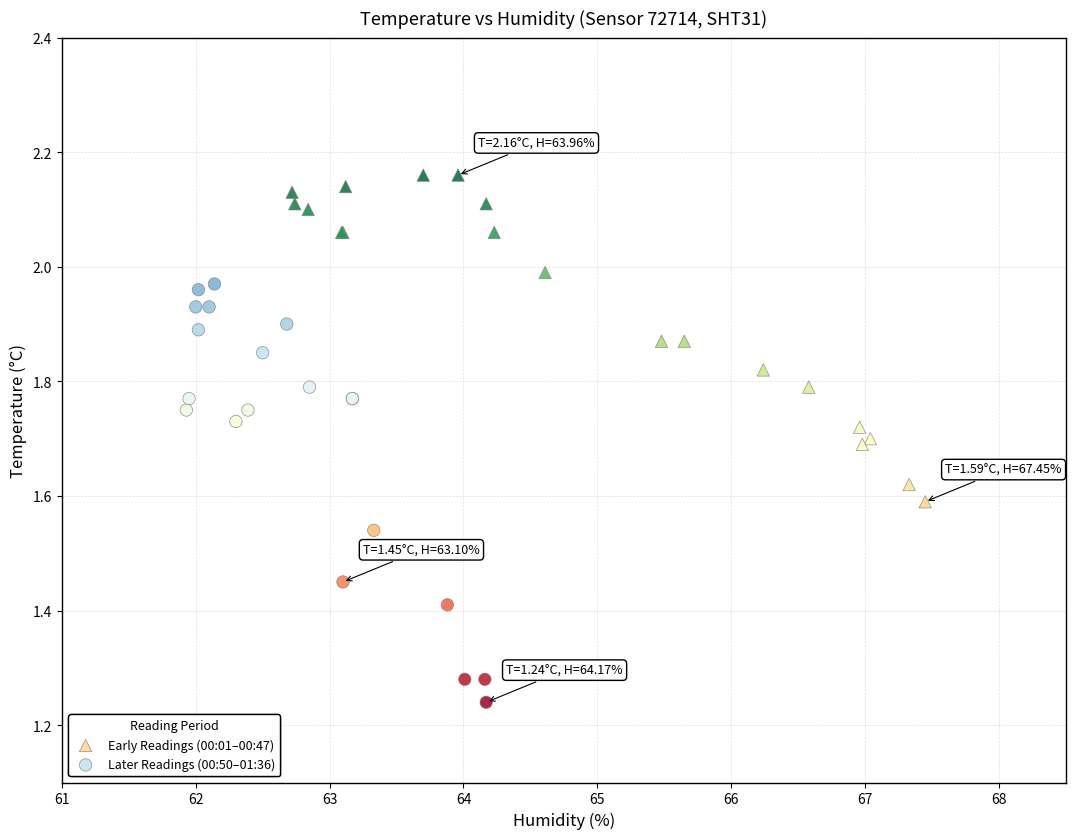

Which series reaches the maximum Y coordinate?

Early Readings (00:01–00:47)